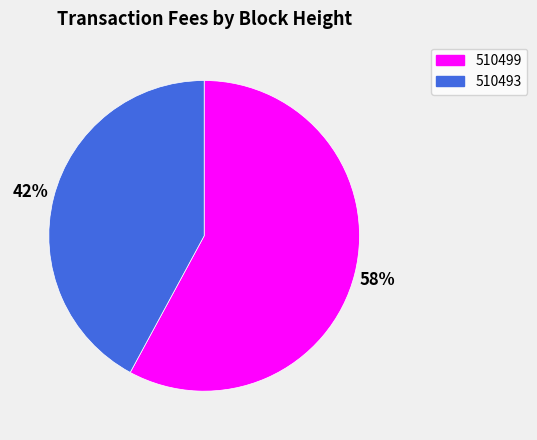

Count the number of slices in the pie.

2